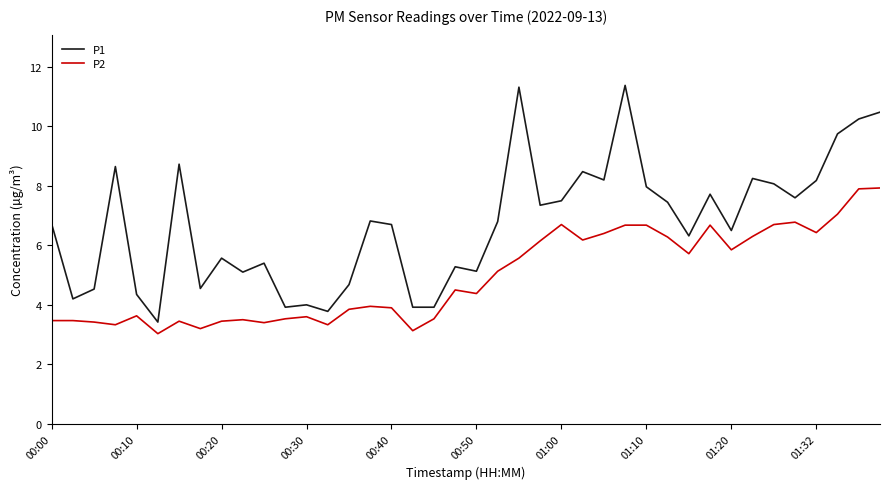

What is the difference between the maximum and minimum values in the P2 series?

4.9